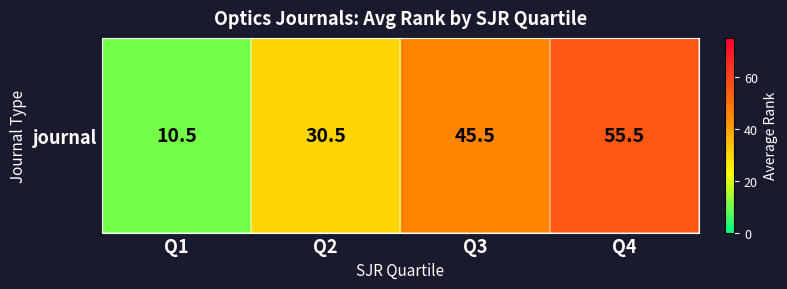

What is the approximate value at Q3?

45.5